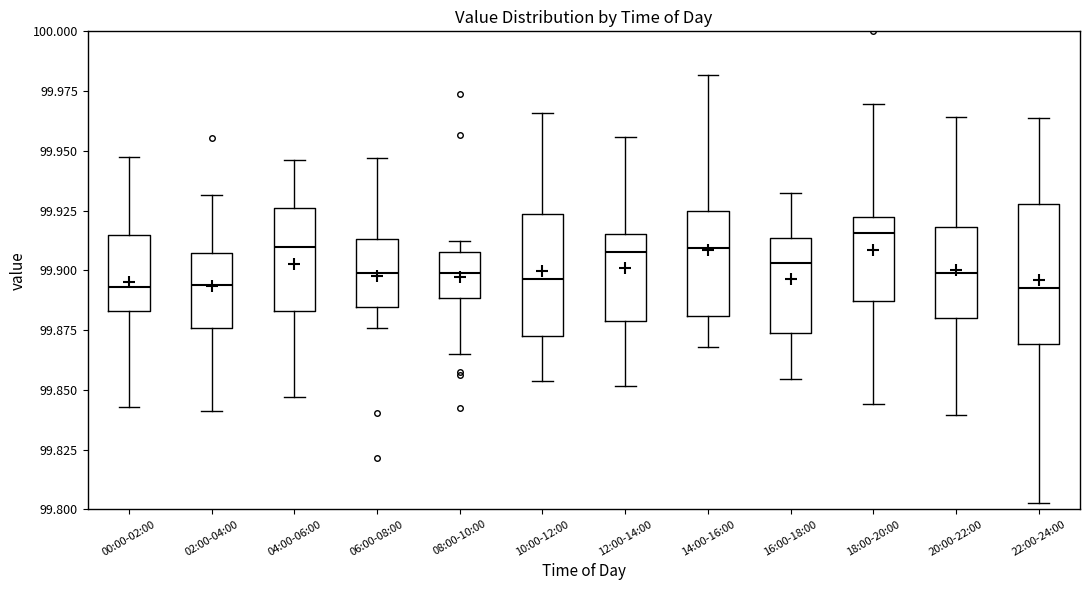

Reading left to right, transcribe this box plot: for each box, give where its median line is, the range the box spans, and where its two whiskers end, as read against the y-axis. The values are not printed on the chart, so give them approximately, as read against the axis.

00:00-02:00: median 99.895, box 99.885 to 99.915, whiskers 99.845 to 99.945
02:00-04:00: median 99.895, box 99.875 to 99.905, whiskers 99.840 to 99.930
04:00-06:00: median 99.910, box 99.885 to 99.925, whiskers 99.845 to 99.945
06:00-08:00: median 99.900, box 99.885 to 99.915, whiskers 99.875 to 99.945
08:00-10:00: median 99.900, box 99.890 to 99.910, whiskers 99.865 to 99.910 (just above the box's upper edge)
10:00-12:00: median 99.895, box 99.870 to 99.925, whiskers 99.855 to 99.965
12:00-14:00: median 99.910, box 99.880 to 99.915, whiskers 99.850 to 99.955
14:00-16:00: median 99.910, box 99.880 to 99.925, whiskers 99.870 to 99.980
16:00-18:00: median 99.905, box 99.875 to 99.915, whiskers 99.855 to 99.930
18:00-20:00: median 99.915, box 99.885 to 99.920, whiskers 99.845 to 99.970
20:00-22:00: median 99.900, box 99.880 to 99.920, whiskers 99.840 to 99.965
22:00-24:00: median 99.890, box 99.870 to 99.930, whiskers 99.805 to 99.965